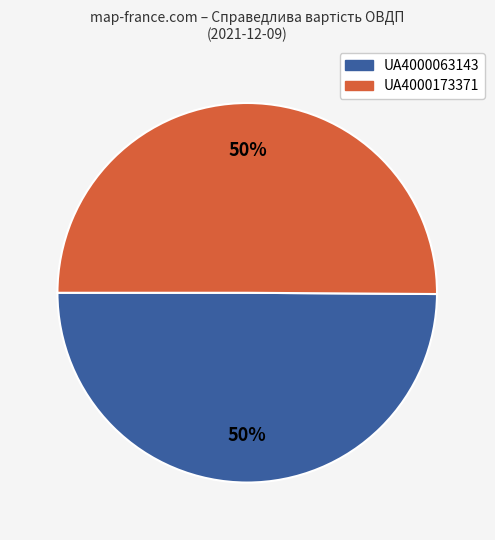

What percentage is the UA4000063143 slice, to the nearest percent?

50%